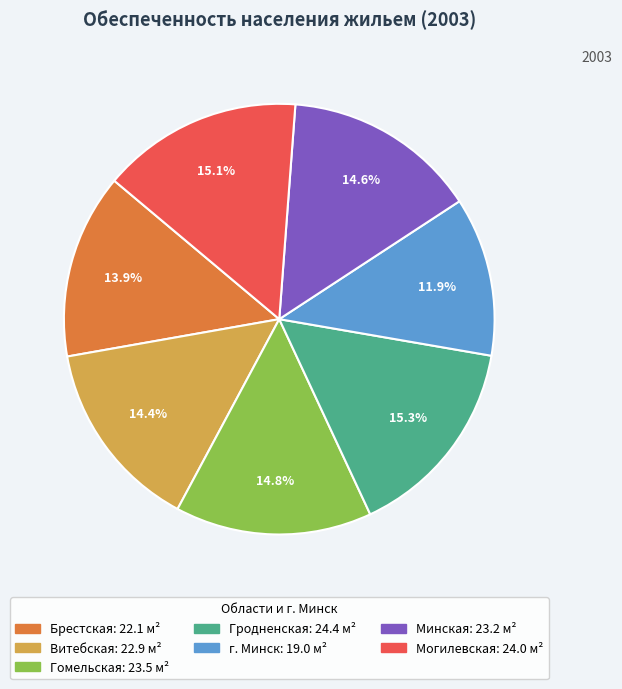

Which slice is the smallest?

г. Минск